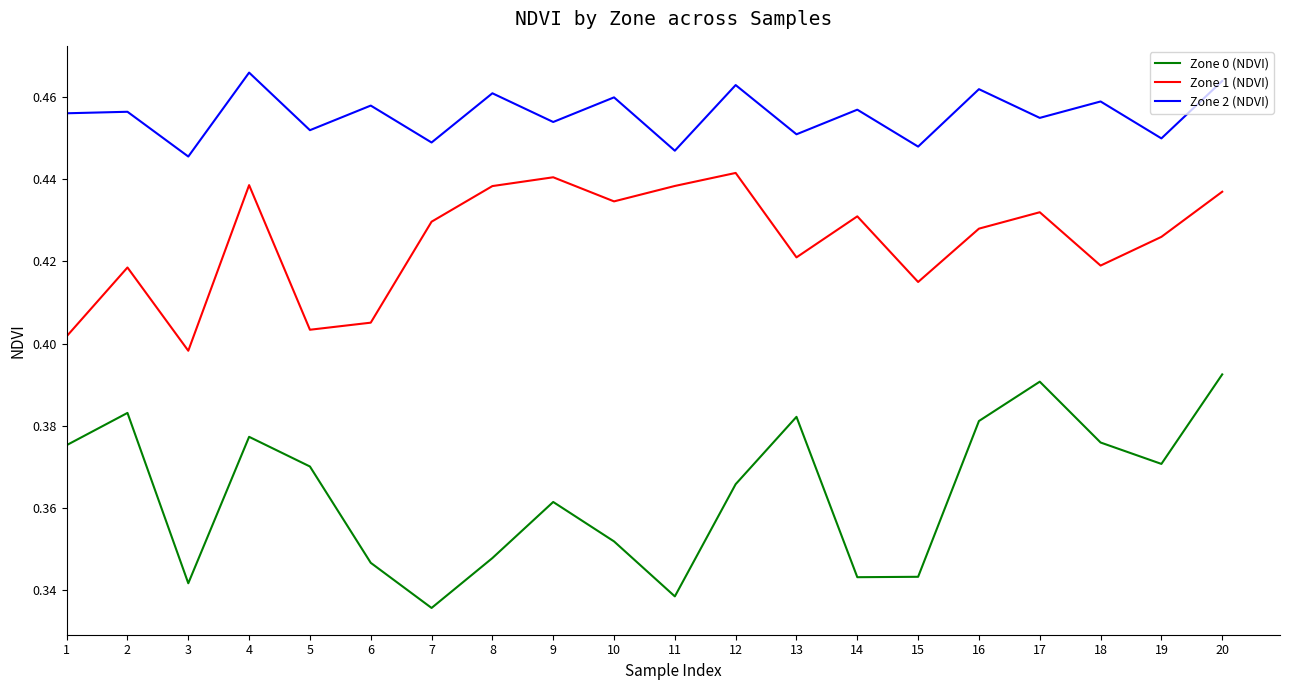

How many series are shown in this chart?

3